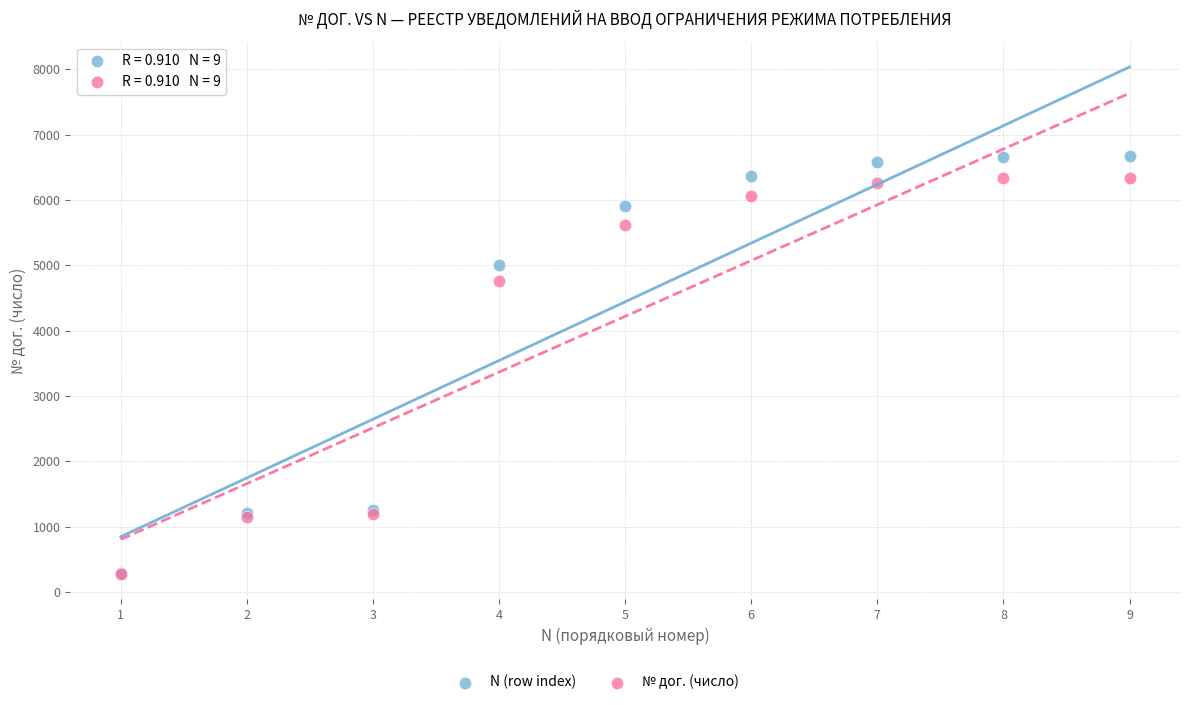

Which series reaches the maximum Y coordinate?

N (row index)